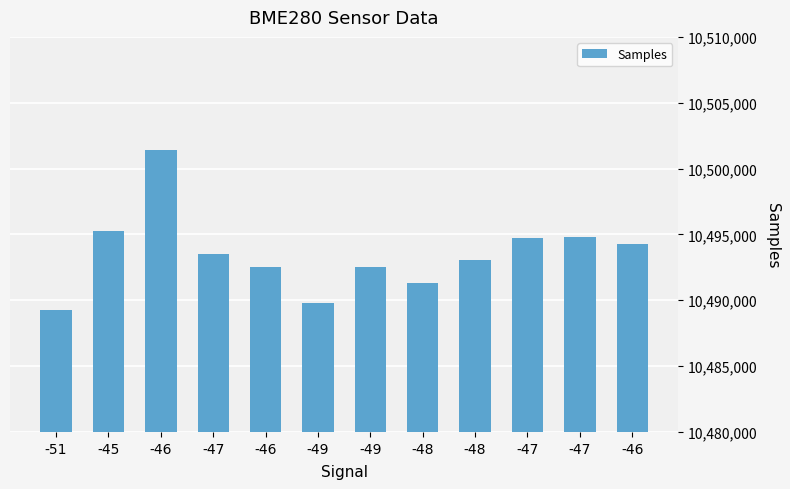

Reading left to right, extract all data points from this chart.

-51=10489272	-45=10495282	-46=10501445	-47=10493536	-46=10492561	-49=10489808	-49=10492555	-48=10491326	-48=10493092	-47=10494694	-47=10494790	-46=10494309